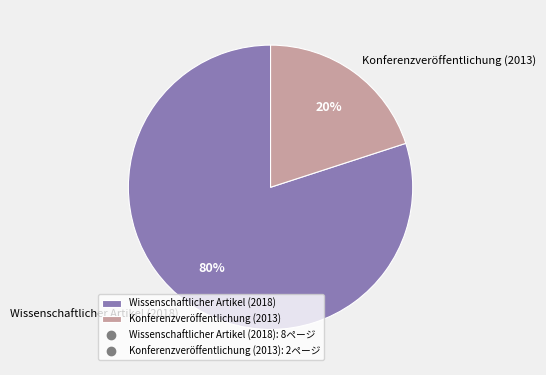

To the nearest percent, what is the combined percentage of Konferenzveröffentlichung (2013) and Wissenschaftlicher Artikel (2018)?

100%